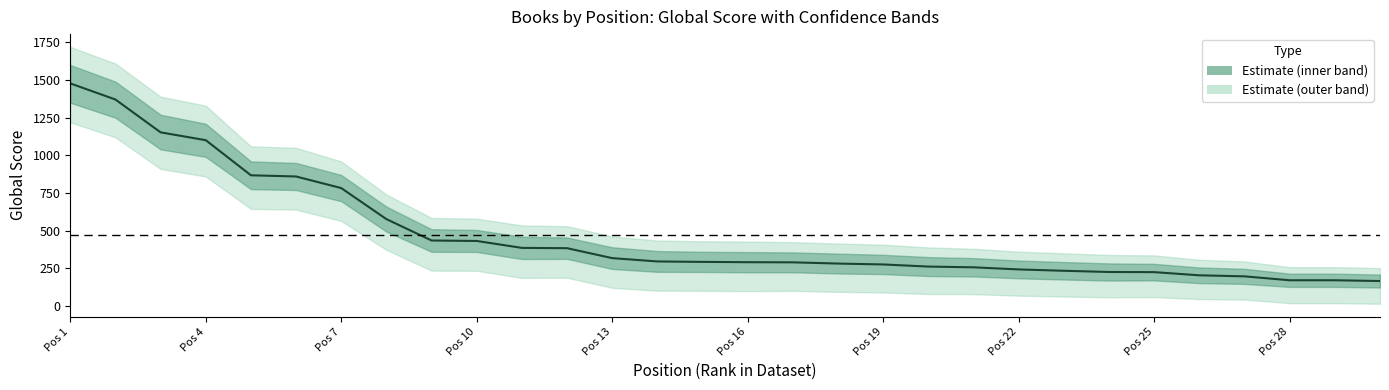

True or false: Global Score Band2 Lower and Global Score Band2 Upper cross at least once.

False